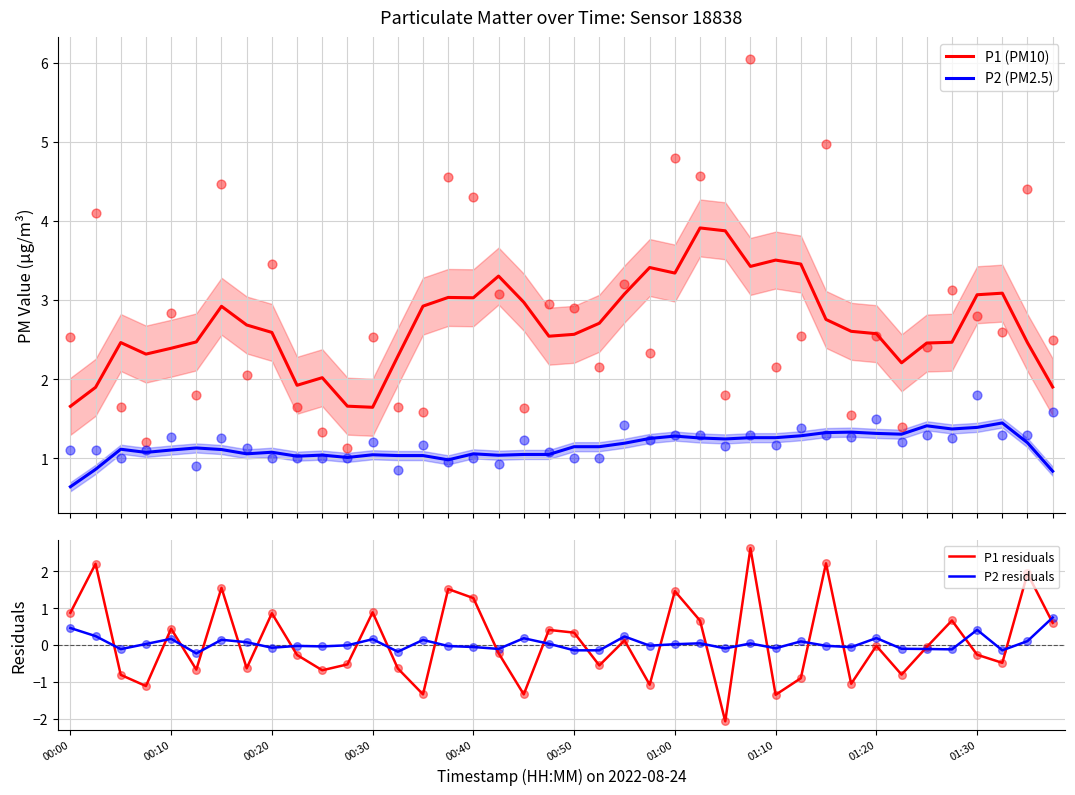

Is the value of P2 residuals at 00:40 greater than the value of P1 residuals at 01:10?

Yes